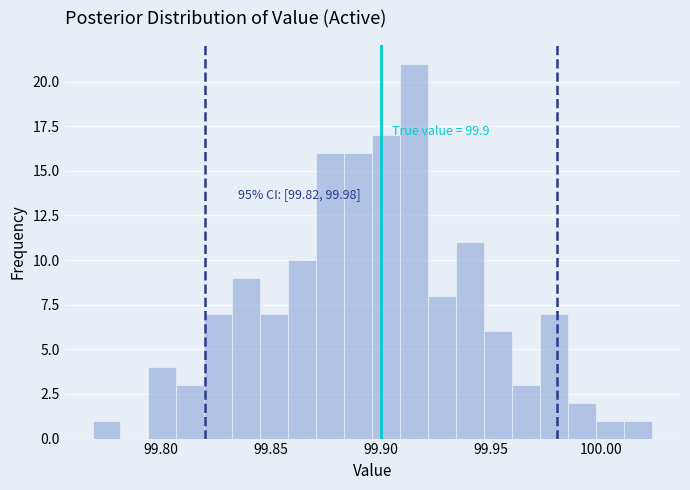

Around what value on the x-axis is the tallest bar? Give the approximate position of its centre, as read against the axis.

99.915